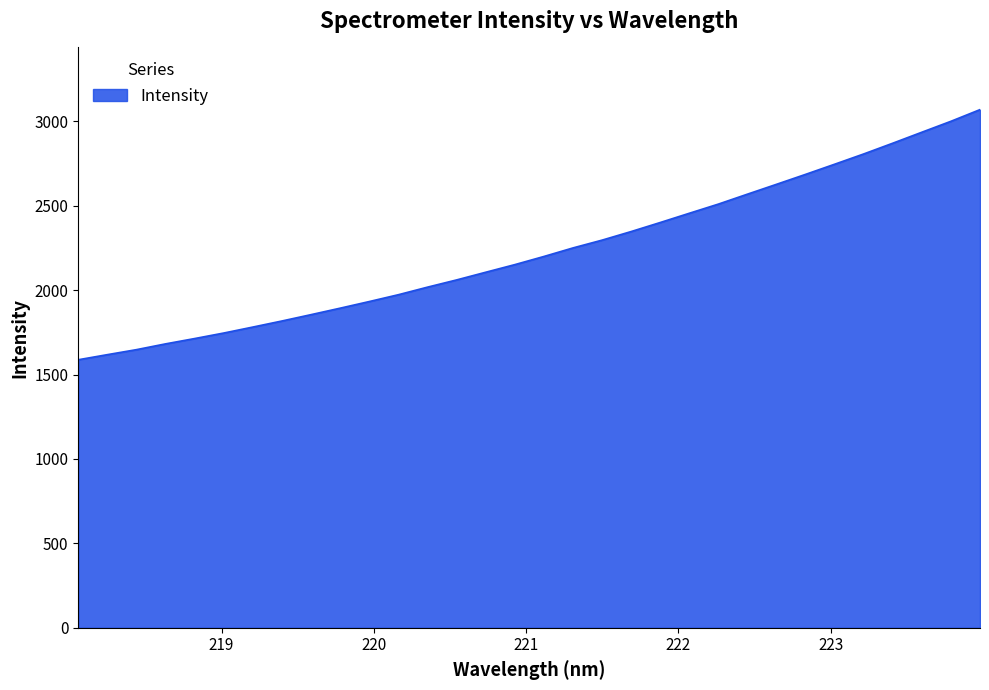

Reading left to right, list all the values displayed in this chart.

1587.9	1618.2	1647.8	1682.1	1713.6	1746.4	1781.7	1817.8	1855.4	1893.7	1933.0	1973.5	2018.2	2061.0	2106.5	2151.6	2199.9	2250.6	2296.8	2347.6	2401.2	2455.9	2510.3	2569.1	2627.5	2686.4	2746.5	2807.4	2871.1	2936.0	3000.8	3069.8